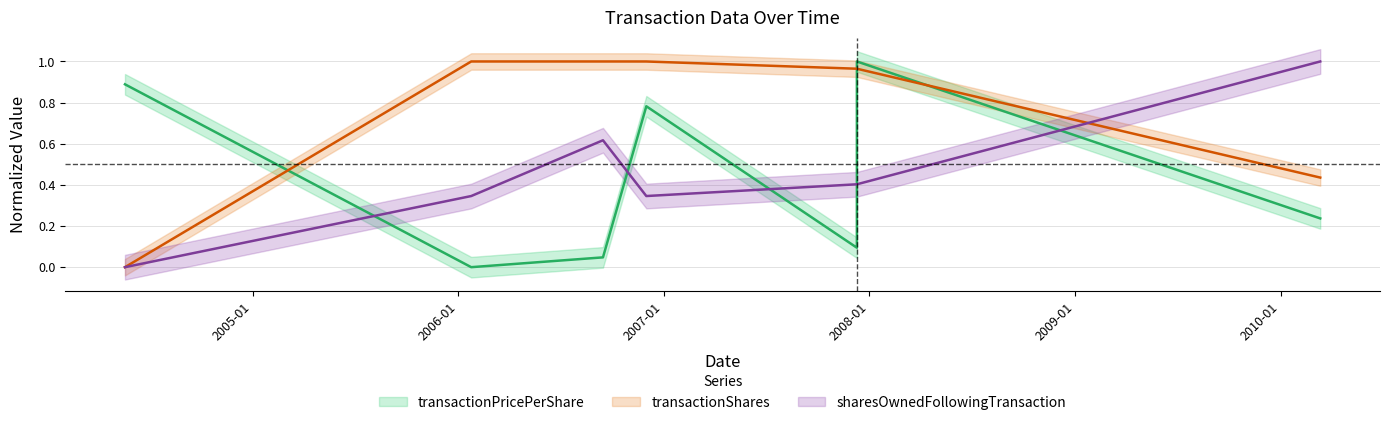

Between which two adjacent categories do transactionPricePerShare and sharesOwnedFollowingTransaction first intersect?

2004-05-19 and 2006-01-24